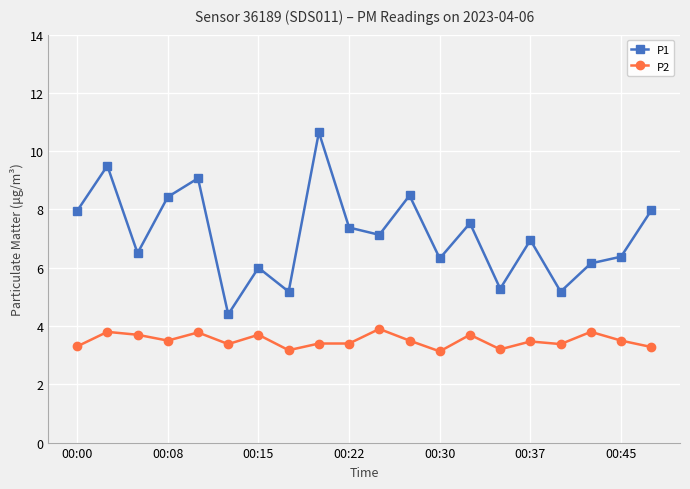

True or false: P2 has more than 0 interior local peaks.

True